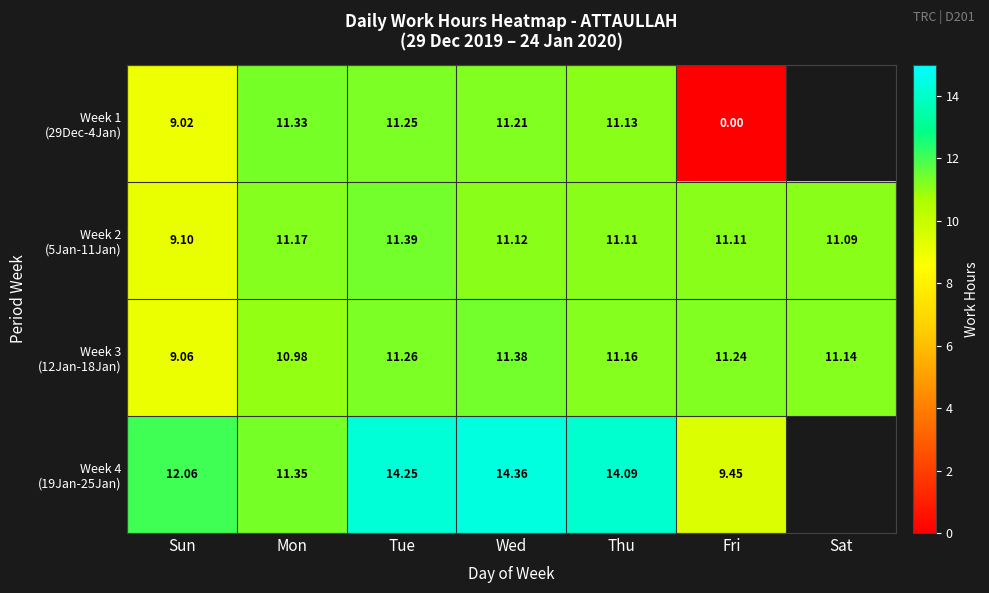

Which label corresponds to the largest value in the chart?

Wed